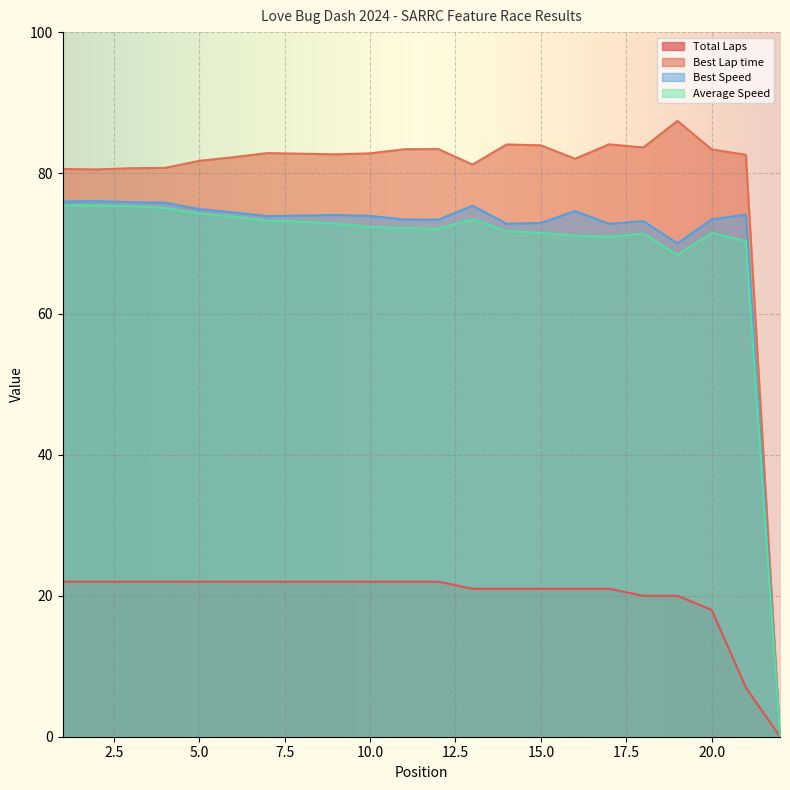

True or false: Total Laps and Average Speed intersect in this chart.

False